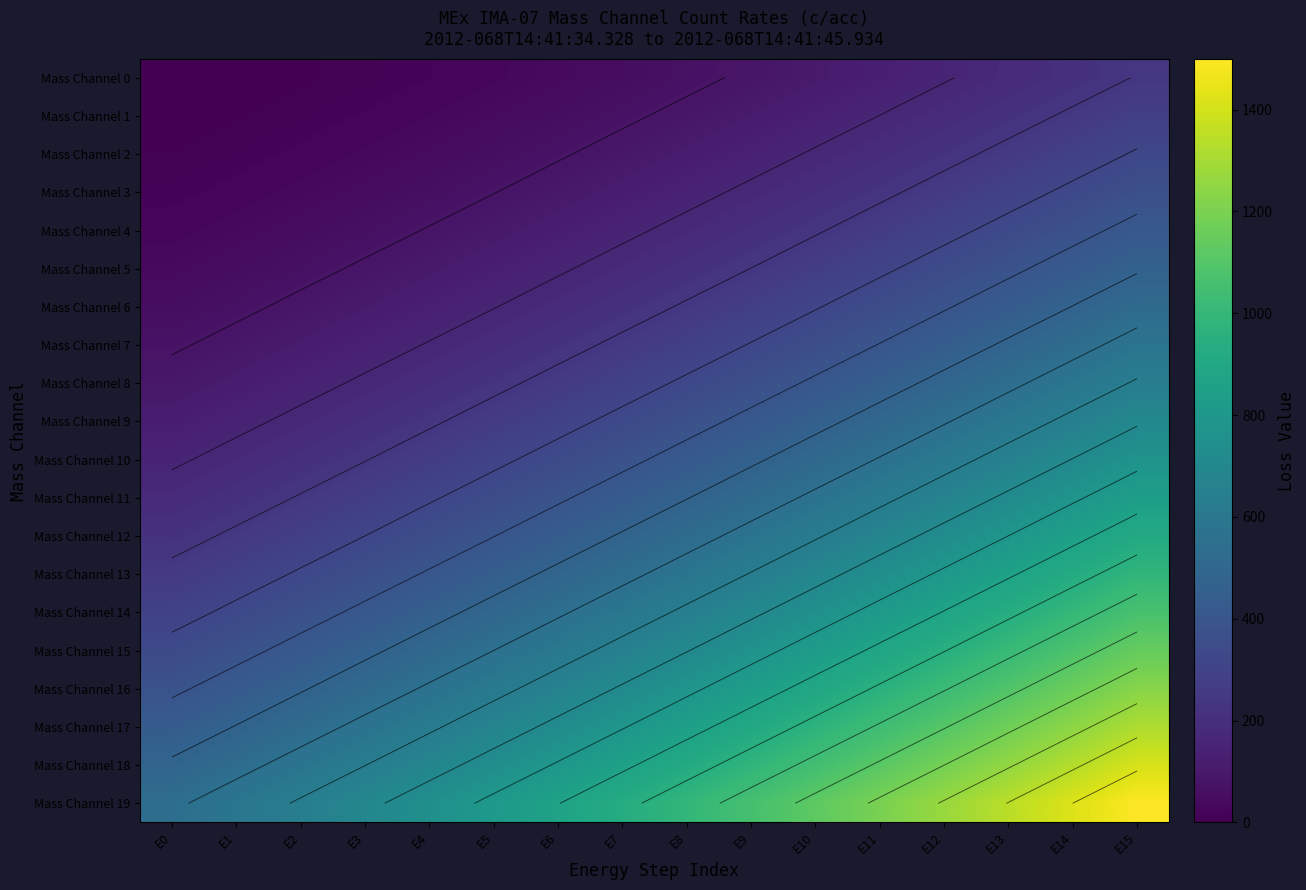

The Mass Channel 7 series shows 318.9 at E9. True or false?

True